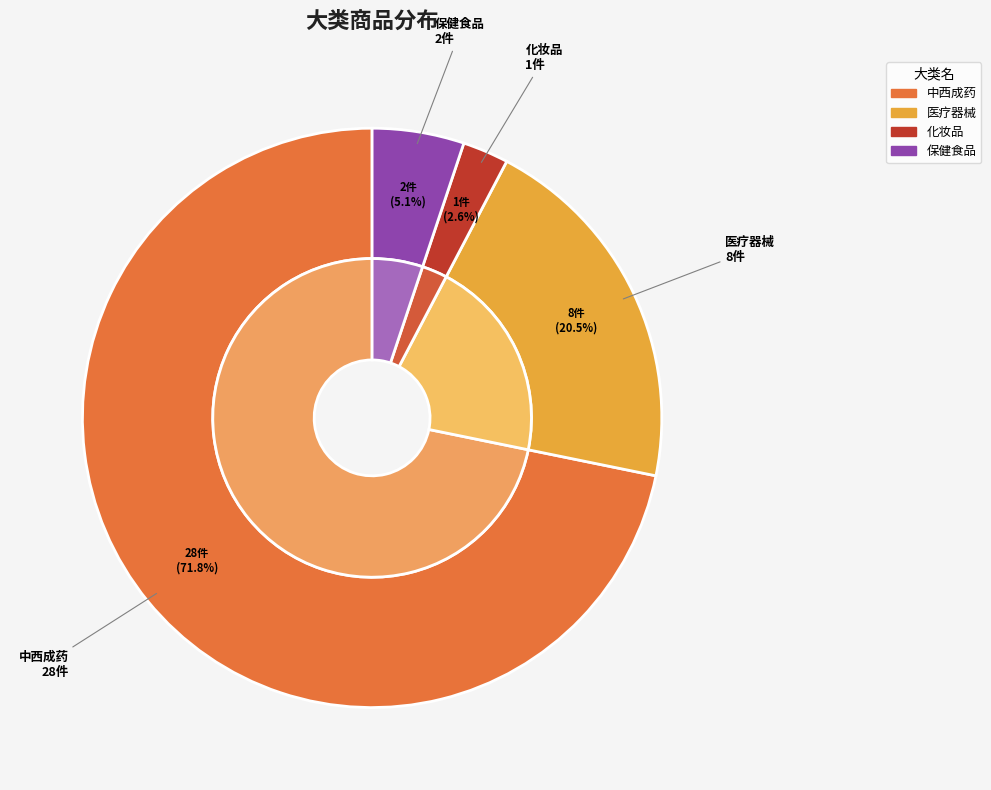

Which category accounts for the majority?

中西成药